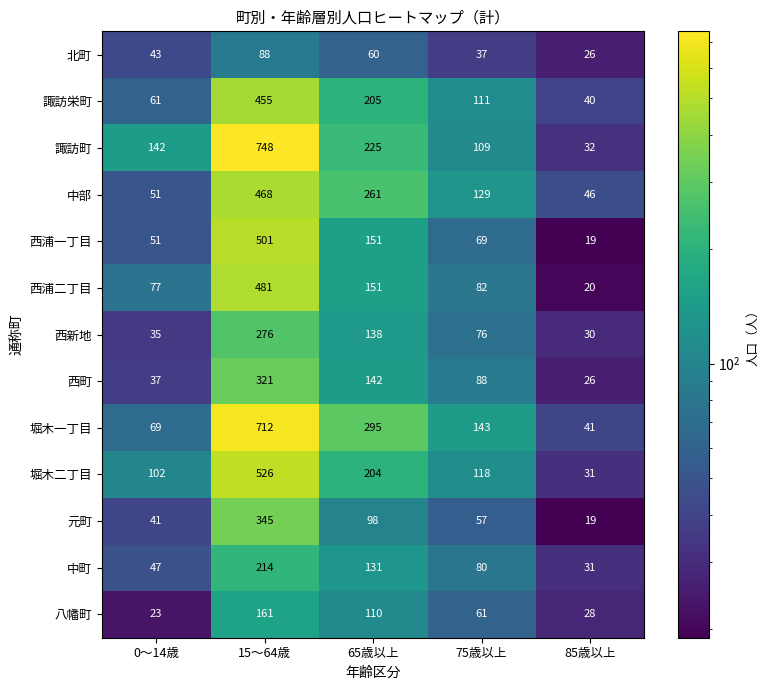

How many distinct data groups are displayed?

13